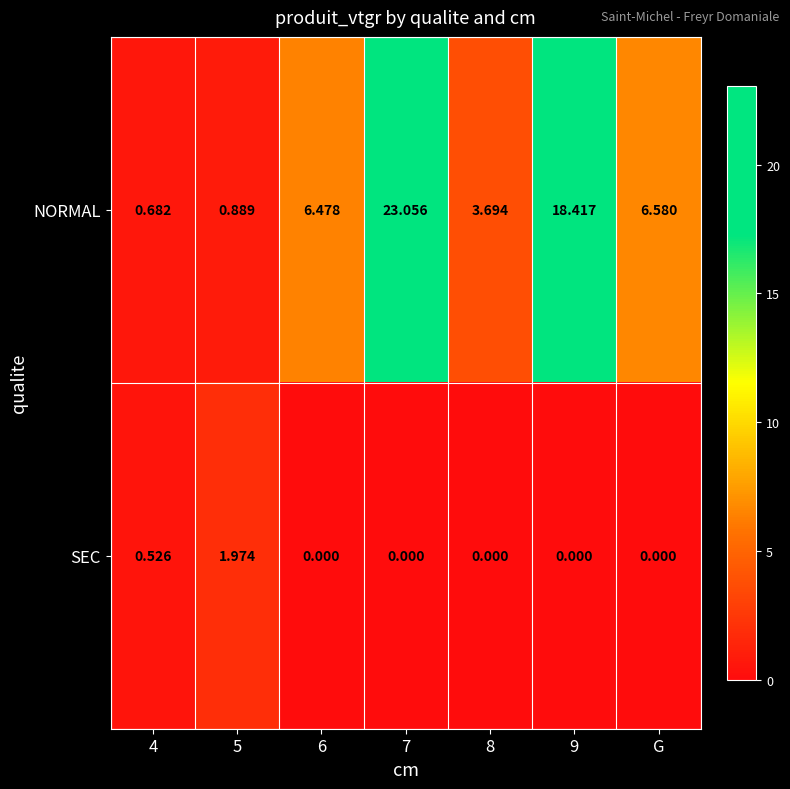

Is the value of NORMAL at 8 greater than the value of SEC at 9?

Yes